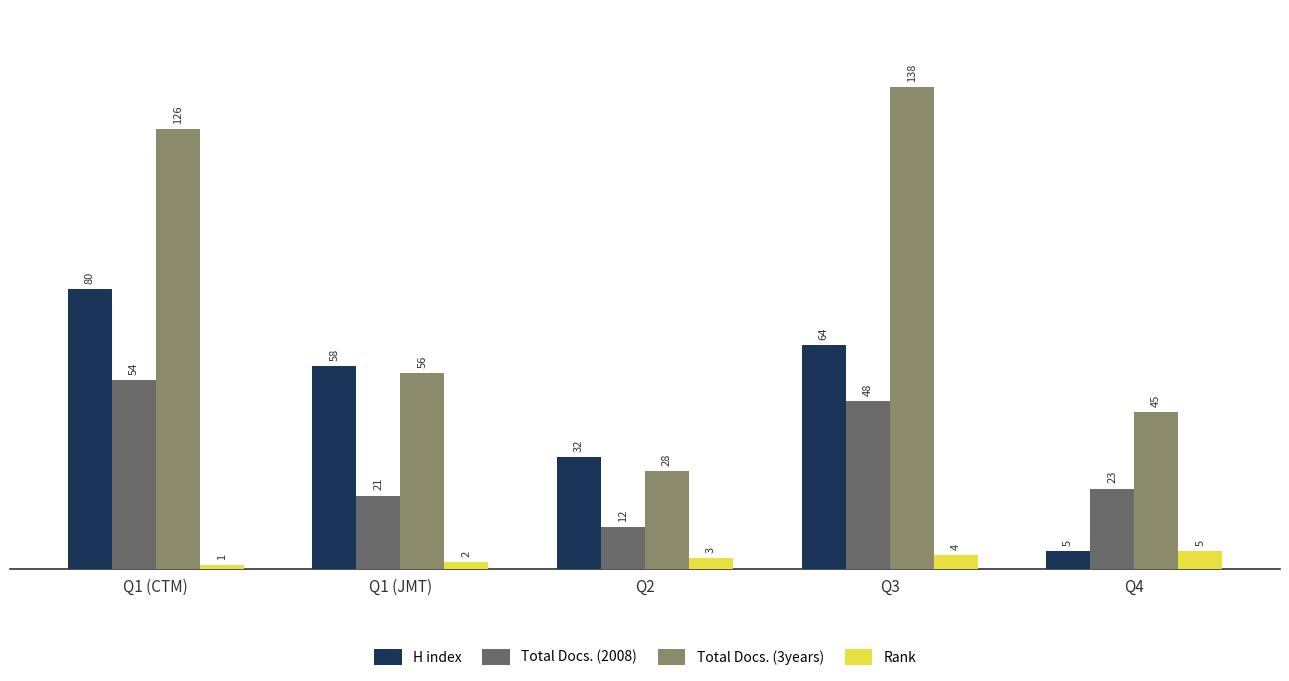

What is the difference between the Total Docs. (2008) values at Q1 (CTM) and Q3?

6